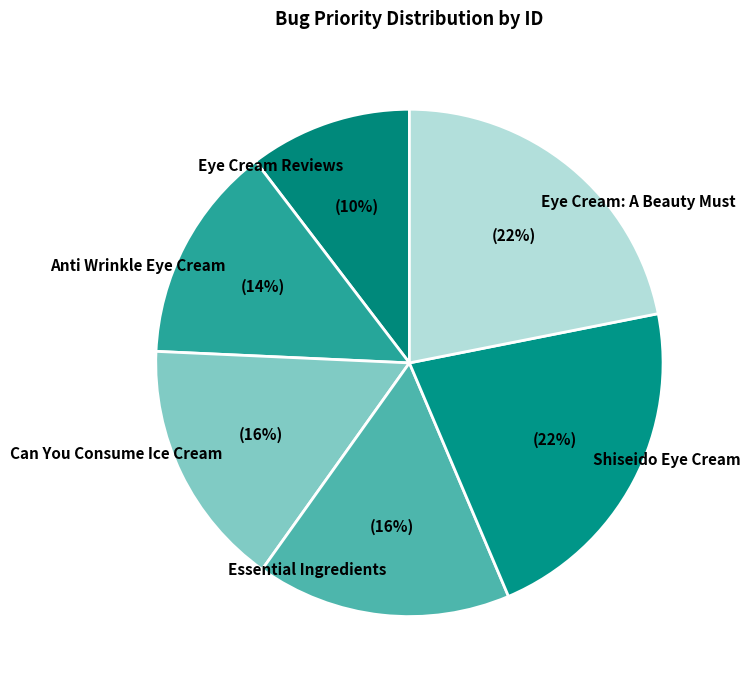

To the nearest percent, what is the combined percentage of Eye Cream Reviews and Shiseido Eye Cream?

32%